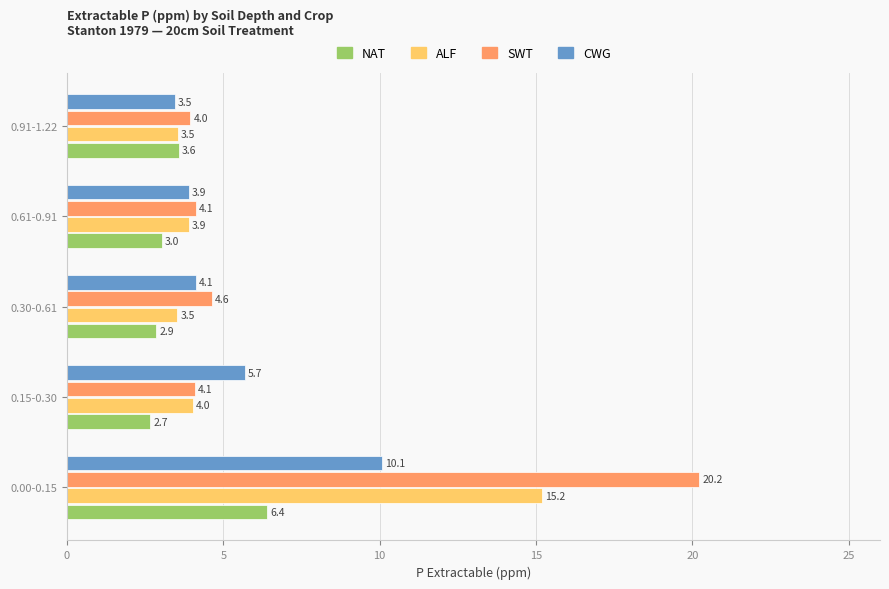

Read the ALF value at 0.30-0.61.

3.5